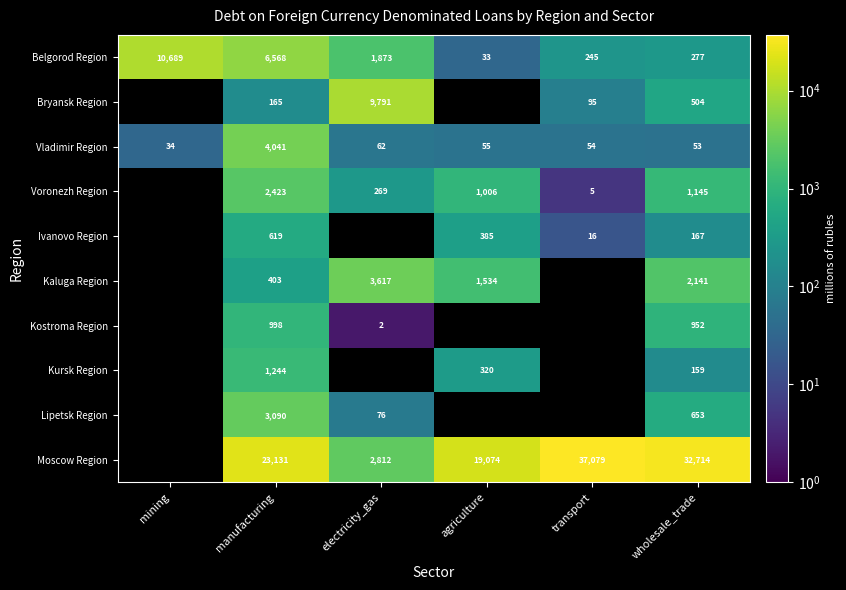

What is the sum of the Ivanovo Region values at transport and wholesale_trade?

183